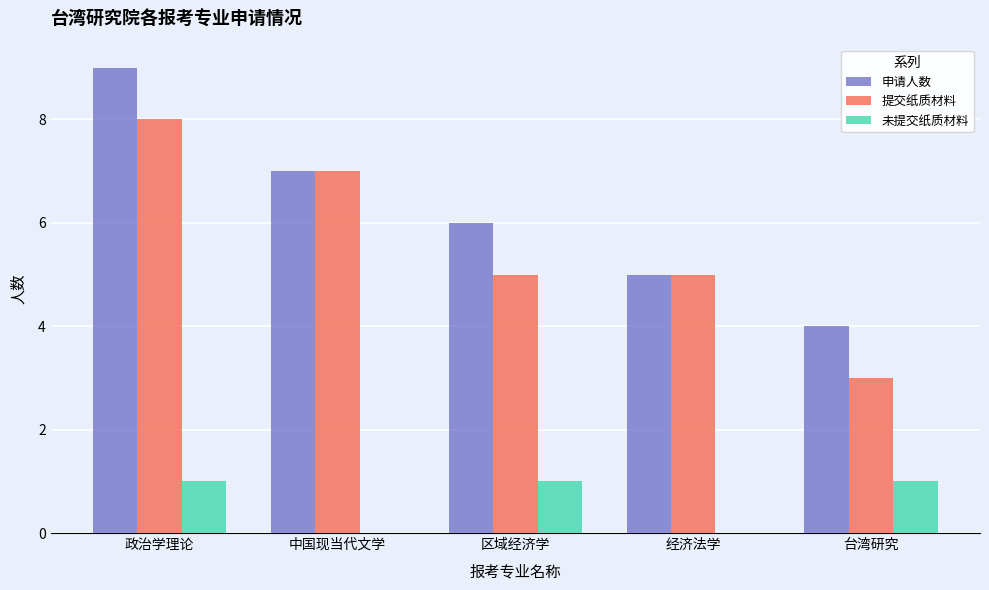

What is the sum of the 申请人数 values at 经济法学 and 区域经济学?

11